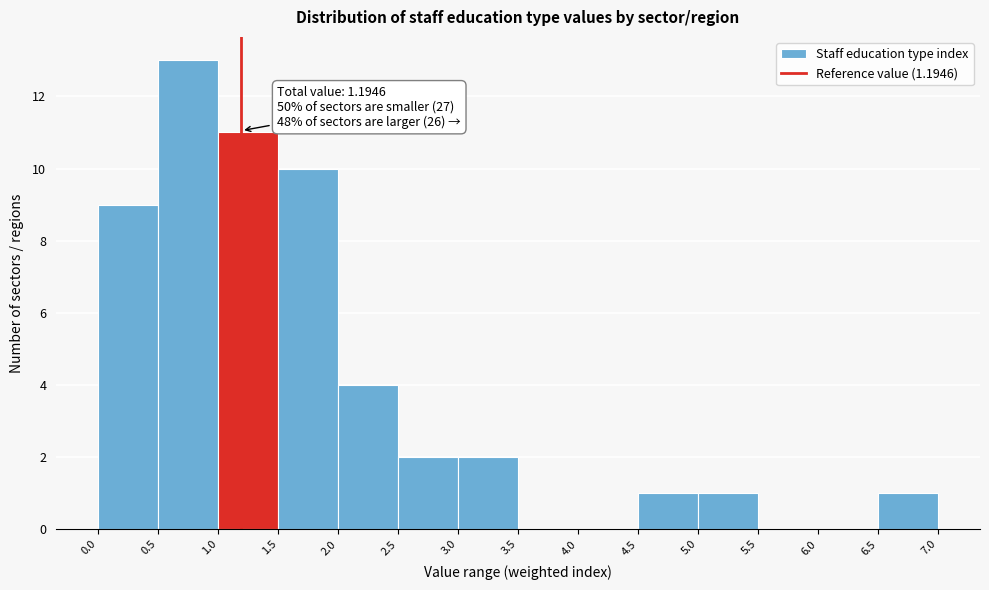

Which range on the x-axis has the tallest bar?

0.5 to 1.0